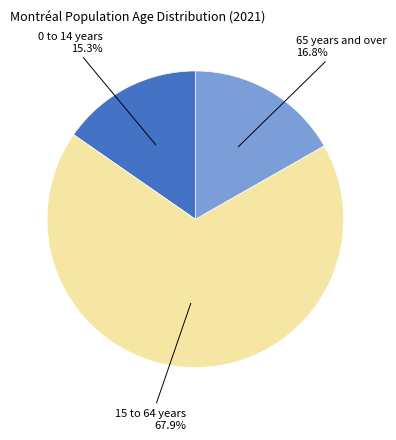

To the nearest percent, what percentage of the pie is 65 years and over?

17%